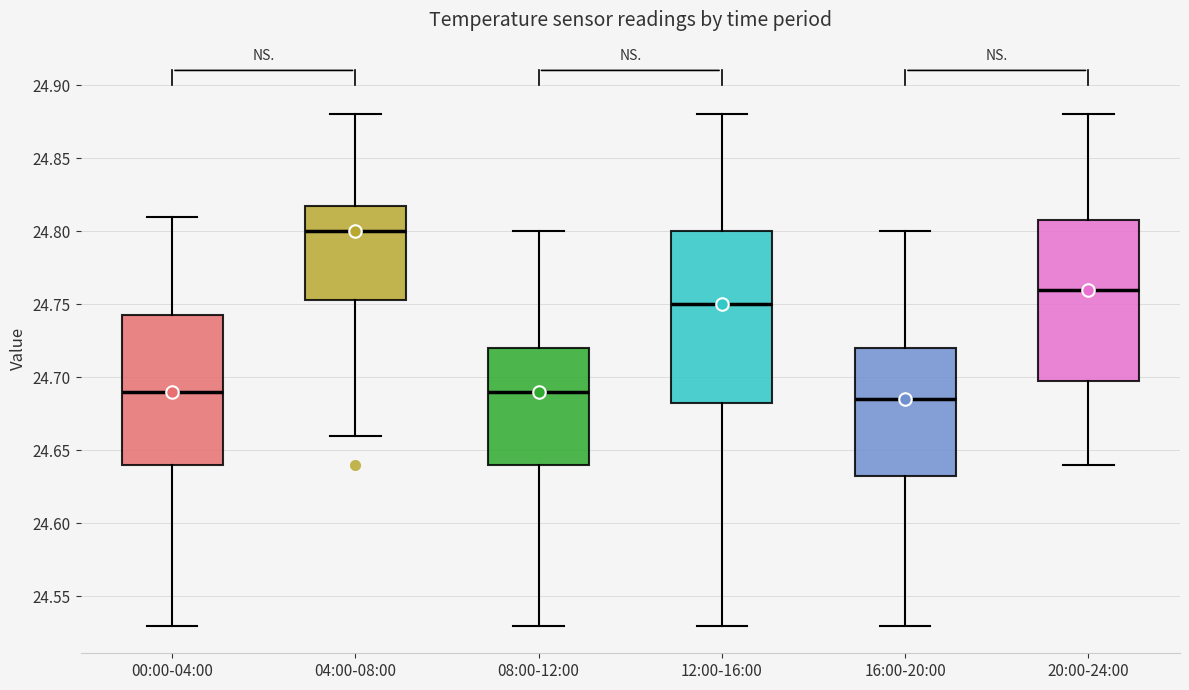

Reading left to right, transcribe this box plot: for each box, give where its median line is, the range the box spans, and where its two whiskers end, as read against the y-axis. The values are not printed on the chart, so give them approximately, as read against the axis.

00:00-04:00: median 24.690, box 24.640 to 24.745, whiskers 24.530 to 24.810
04:00-08:00: median 24.800, box 24.755 to 24.820, whiskers 24.660 to 24.880
08:00-12:00: median 24.690, box 24.640 to 24.720, whiskers 24.530 to 24.800
12:00-16:00: median 24.750, box 24.685 to 24.800, whiskers 24.530 to 24.880
16:00-20:00: median 24.685, box 24.635 to 24.720, whiskers 24.530 to 24.800
20:00-24:00: median 24.760, box 24.700 to 24.810, whiskers 24.640 to 24.880